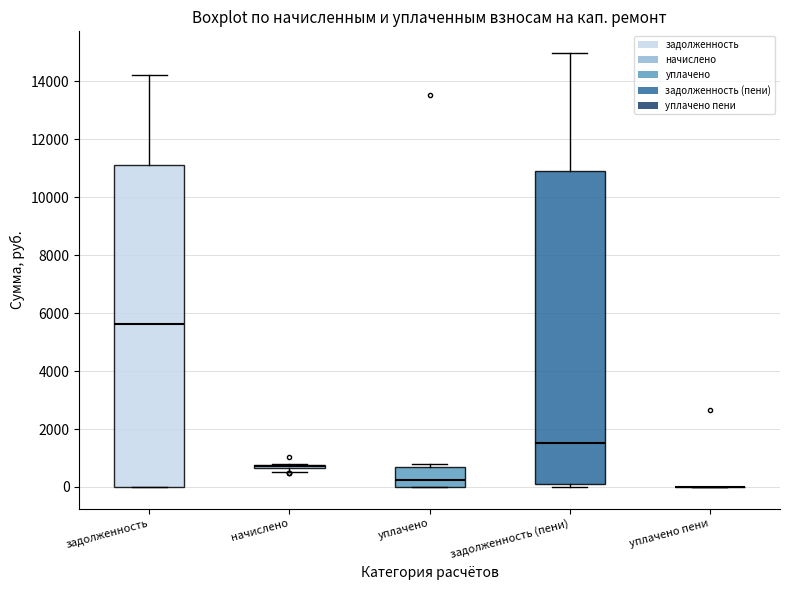

Reading left to right, transcribe this box plot: for each box, give where its median line is, the range the box spans, and where its two whiskers end, as read against the y-axis. The values are not printed on the chart, so give them approximately, as read against the axis.

задолженность: median 5600, box 0 to 11200, whiskers 0 to 14200
начислено: box collapsed to a line at 800, whiskers 600 to 800
уплачено: median 200, box 0 to 600, whiskers 0 to 800
задолженность (пени): median 1600, box 0 to 10800, whiskers 0 (just below the box's lower edge) to 15000
уплачено пени: box collapsed to a line at 0, whiskers 0 to 0